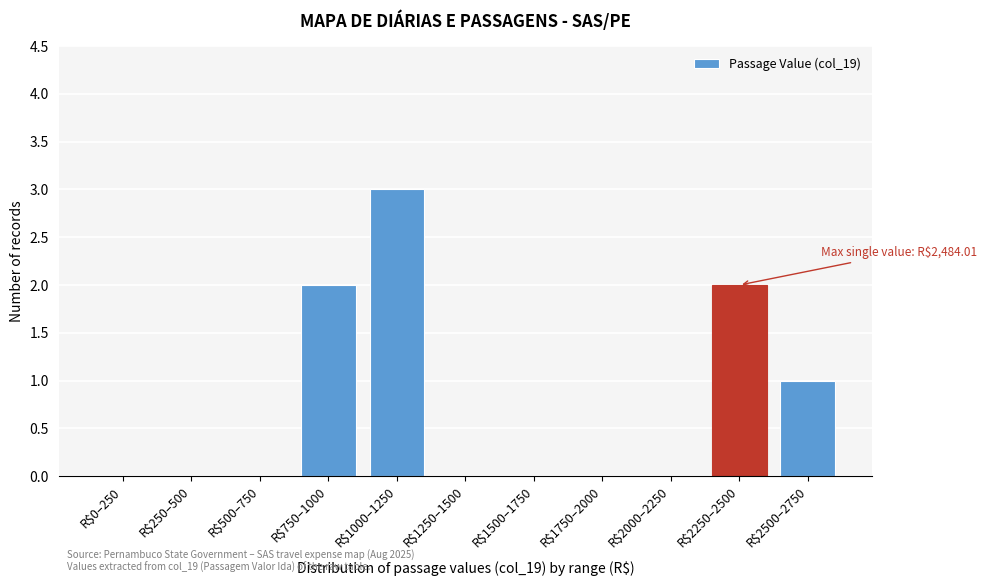

Is it true that the value at R$2000–2250 is 0?

True